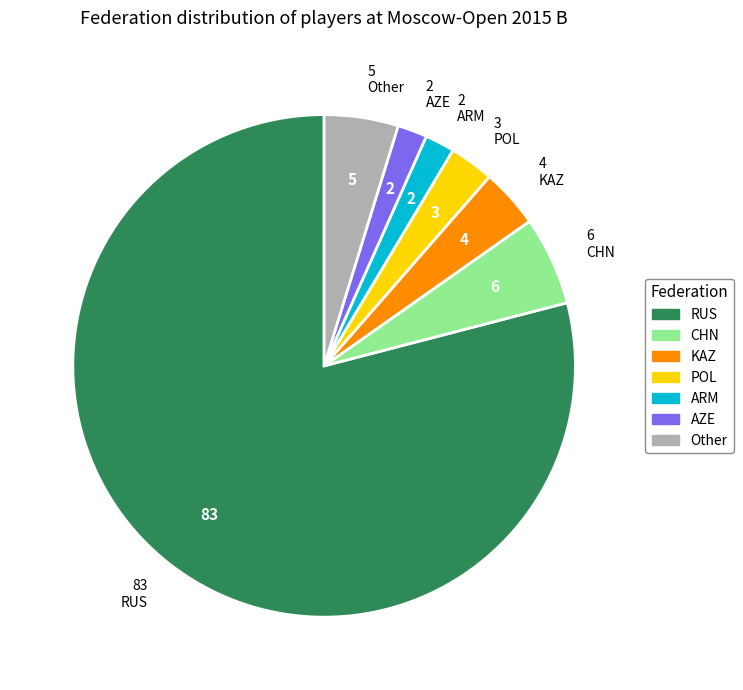

Does RUS represent more than half of the total?

Yes